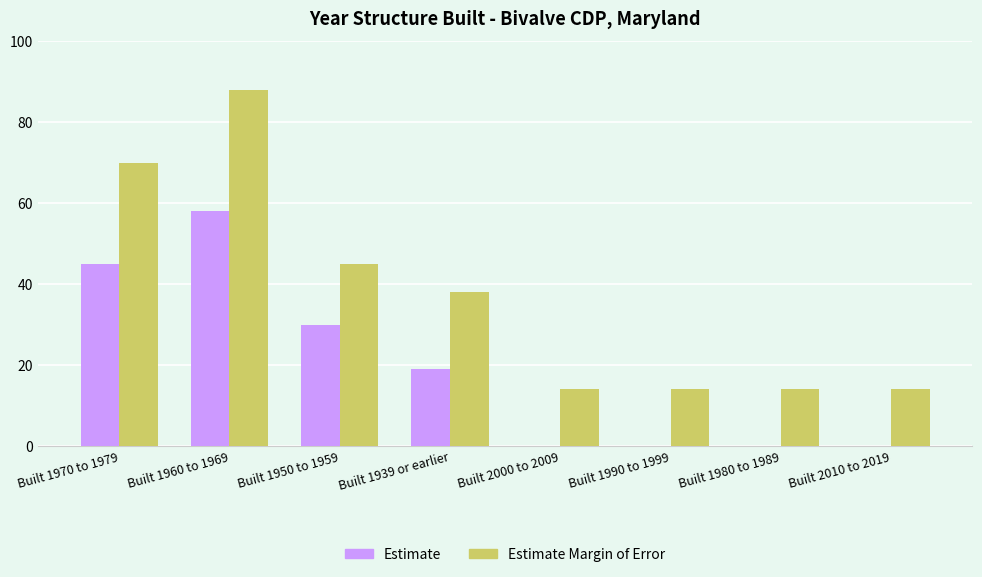

How many distinct data groups are displayed?

2